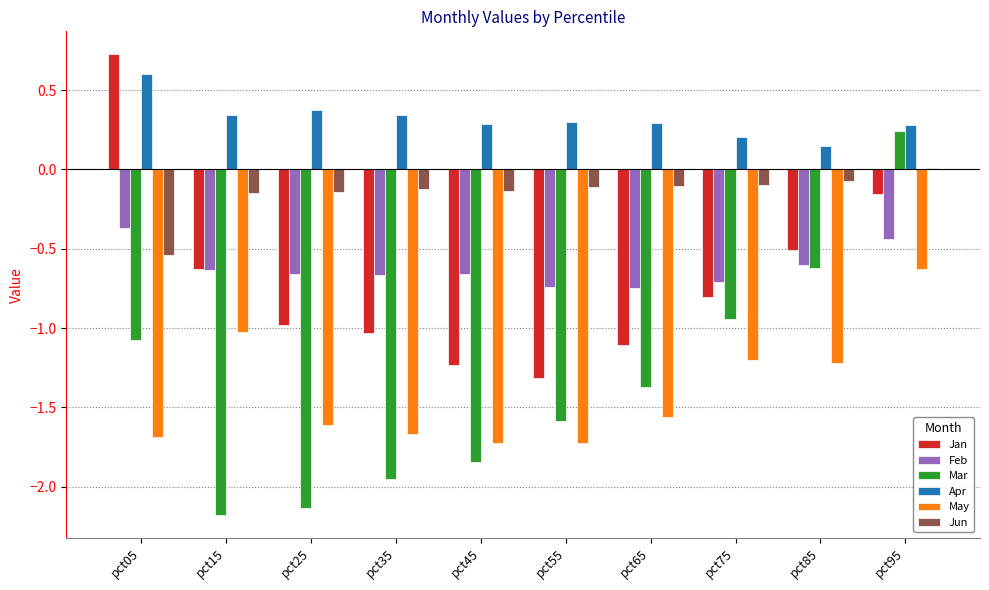

Which label corresponds to the largest value in the chart?

pct05